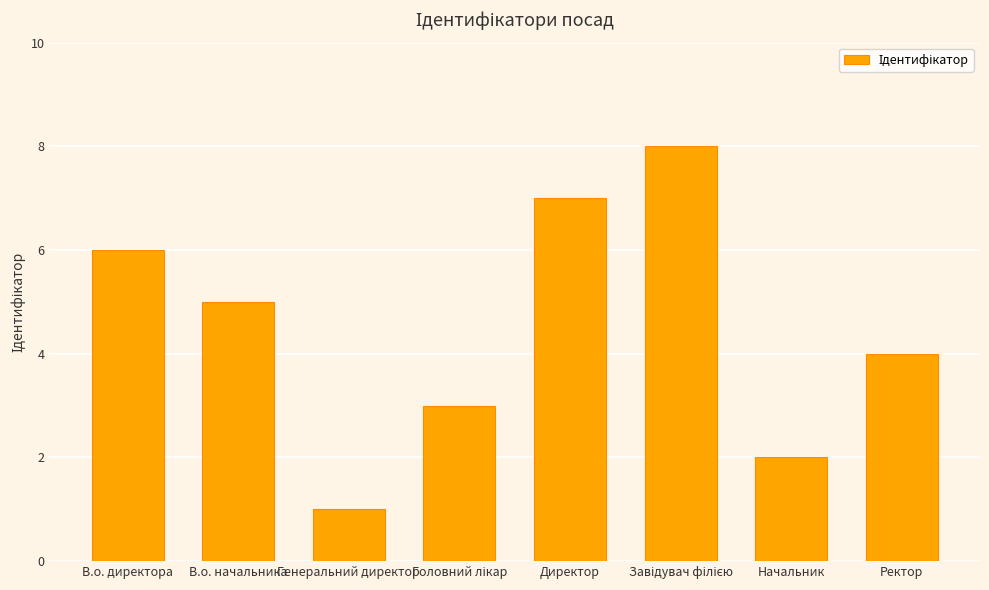

The chart shows a value of 1 at Генеральний директор. True or false?

True